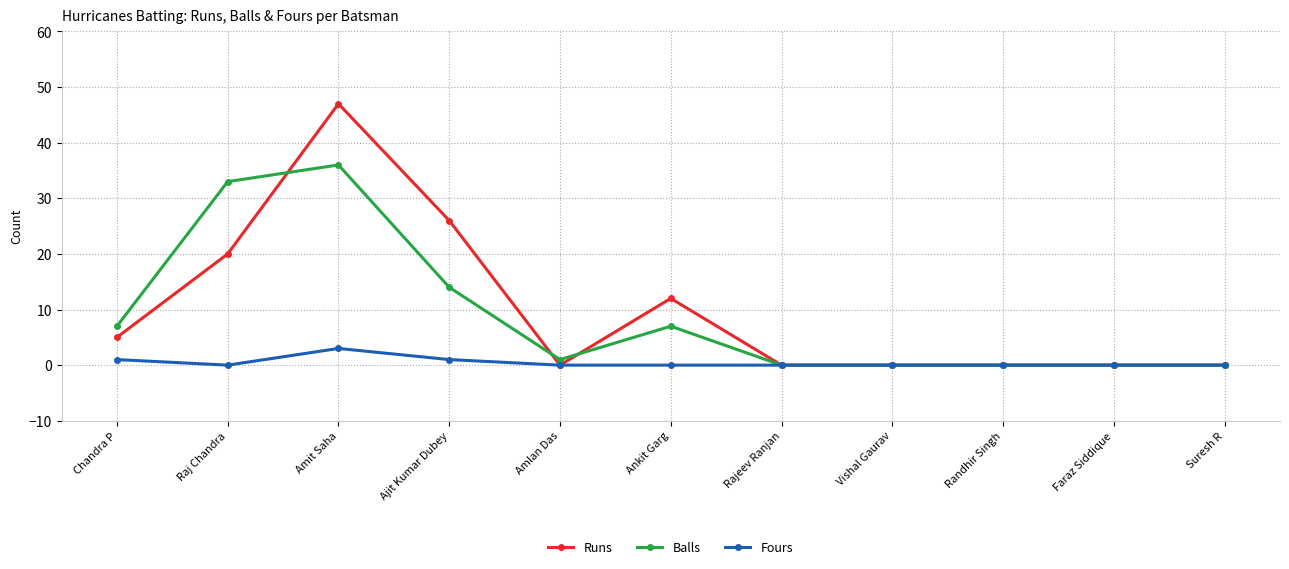

How many lines are shown in the chart?

3